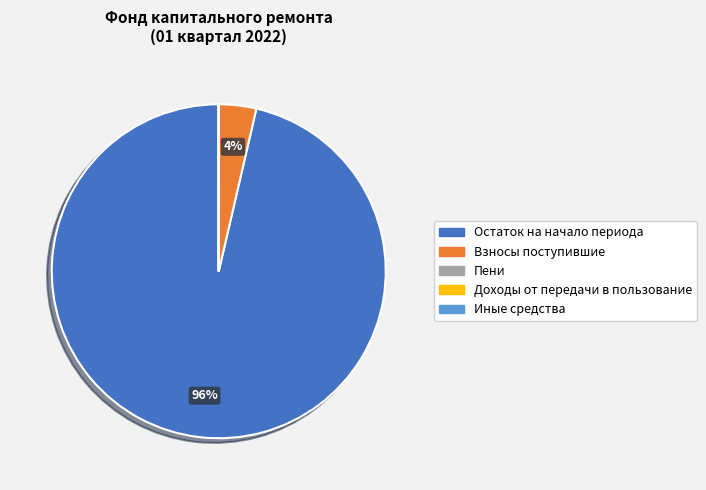

Between Взносы поступившие and Остаток на начало периода, which is larger?

Остаток на начало периода